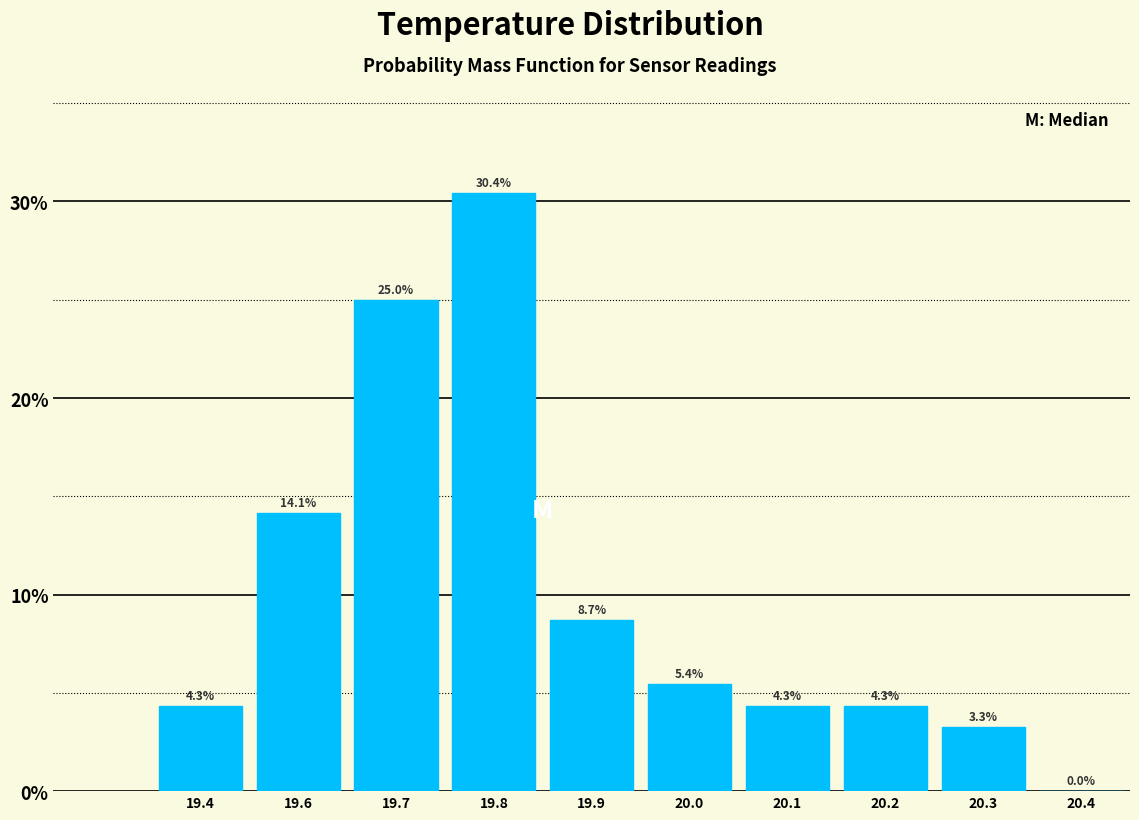

Are the bars horizontal?

No